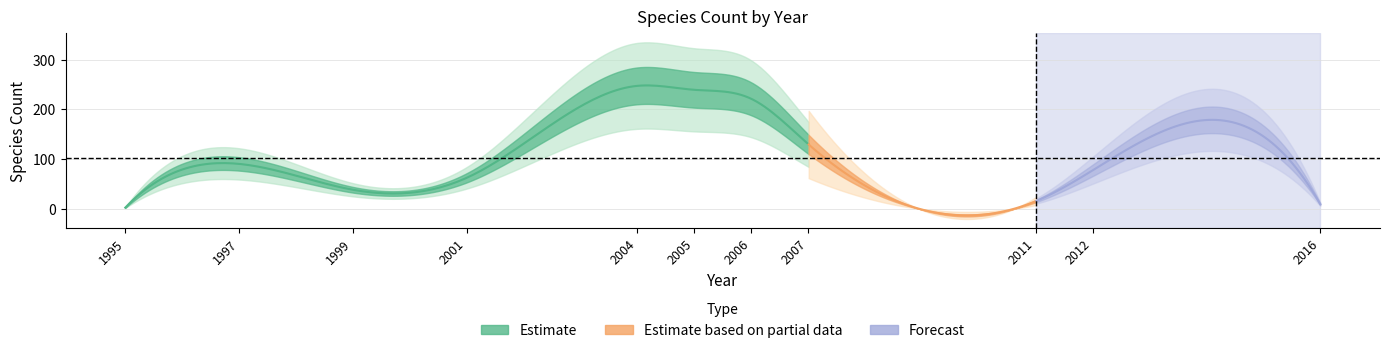

Reading right to left, extract all data points from this chart.

2016=9	2012=77	2011=15	2007=130	2006=221	2005=239	2004=247	2001=62	1999=38	1997=90	1995=2